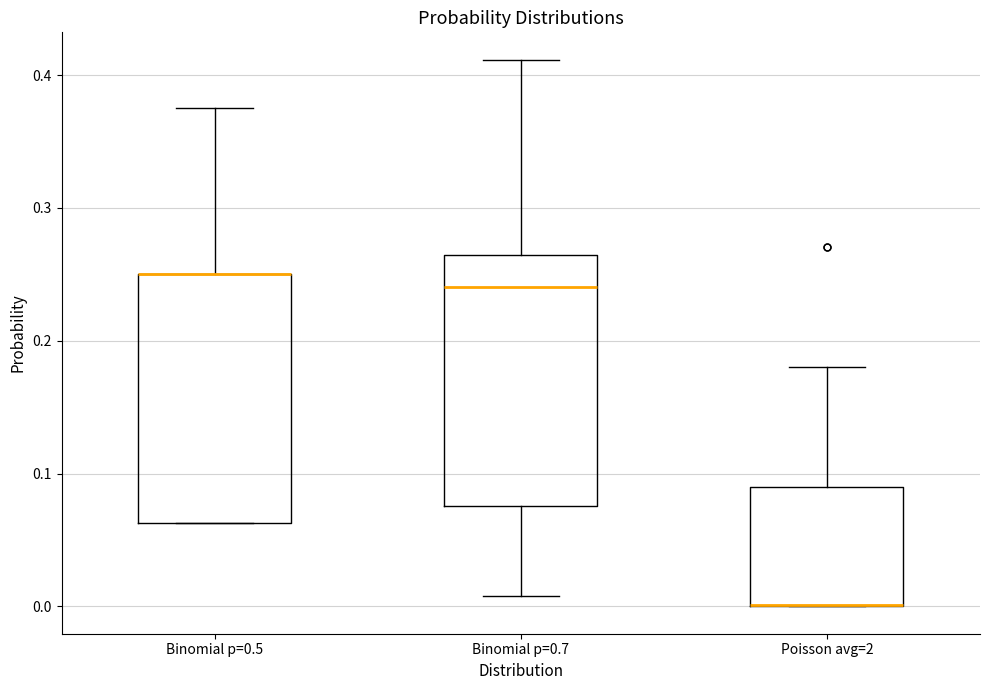

Reading left to right, transcribe this box plot: for each box, give where its median line is, the range the box spans, and where its two whiskers end, as read against the y-axis. The values are not printed on the chart, so give them approximately, as read against the axis.

Binomial p=0.5: median 0.25 (drawn on the box's upper edge), box 0.06 to 0.25, whiskers 0.06 to 0.38
Binomial p=0.7: median 0.24, box 0.08 to 0.26, whiskers 0.01 to 0.41
Poisson avg=2: median 0.00 (drawn on the box's lower edge), box 0.00 to 0.09, whiskers 0.00 to 0.18